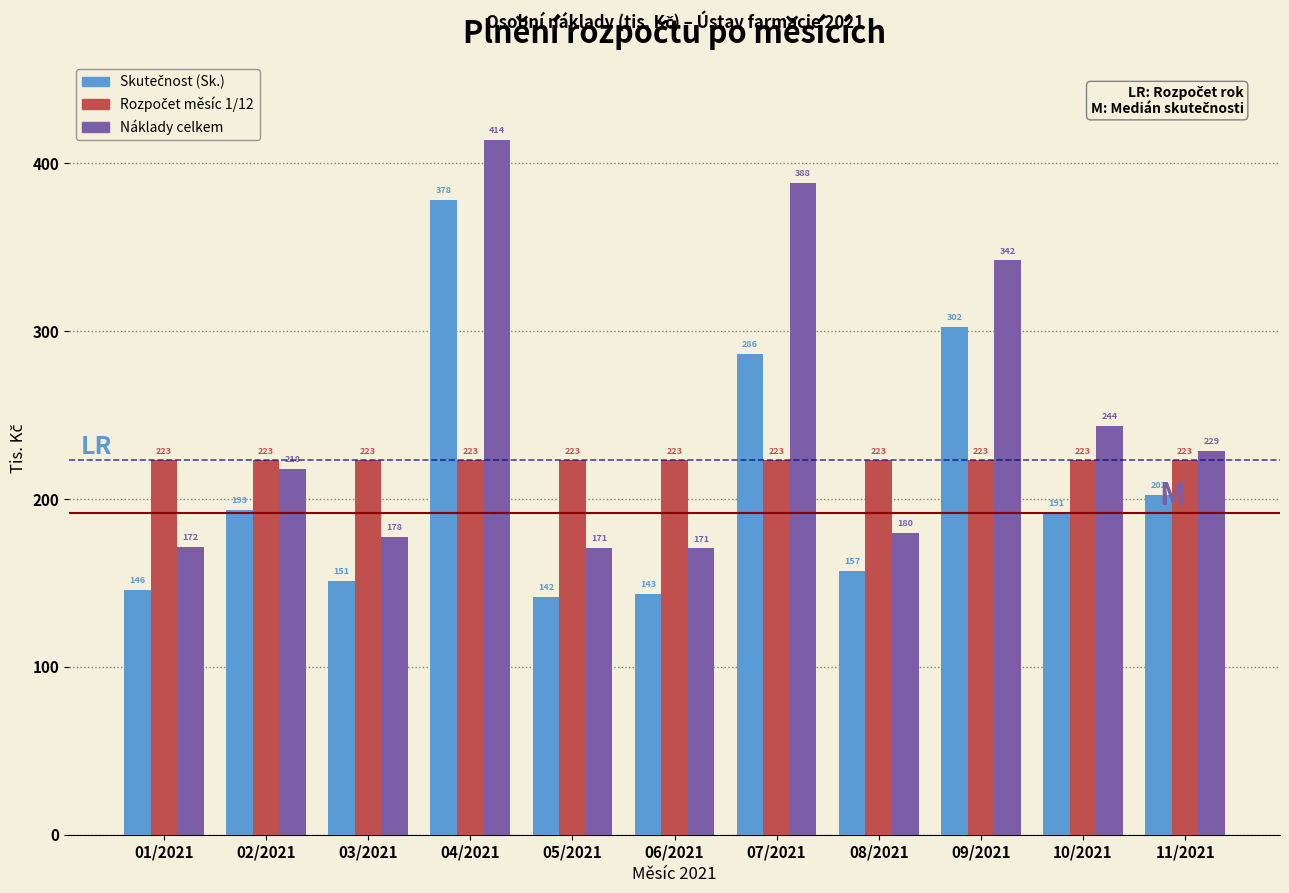

What is the spread (max minus min) of values at 07/2021?

165.0